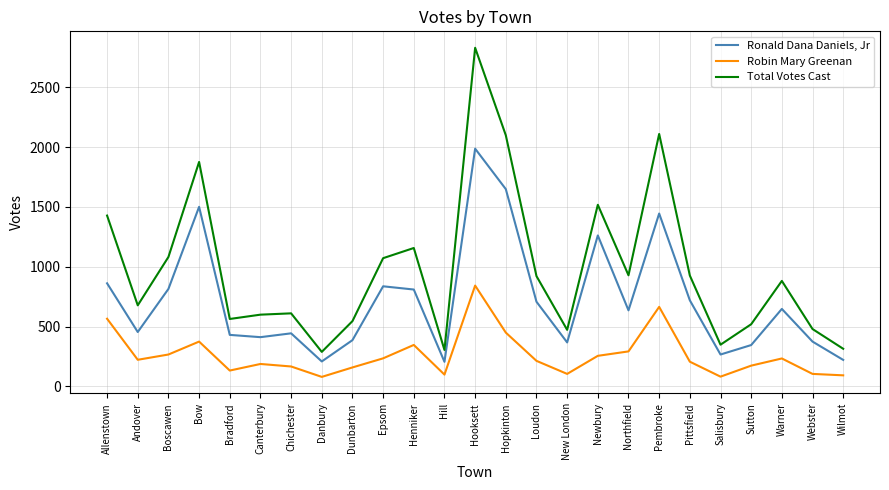

How many categories are shown in the chart?

25